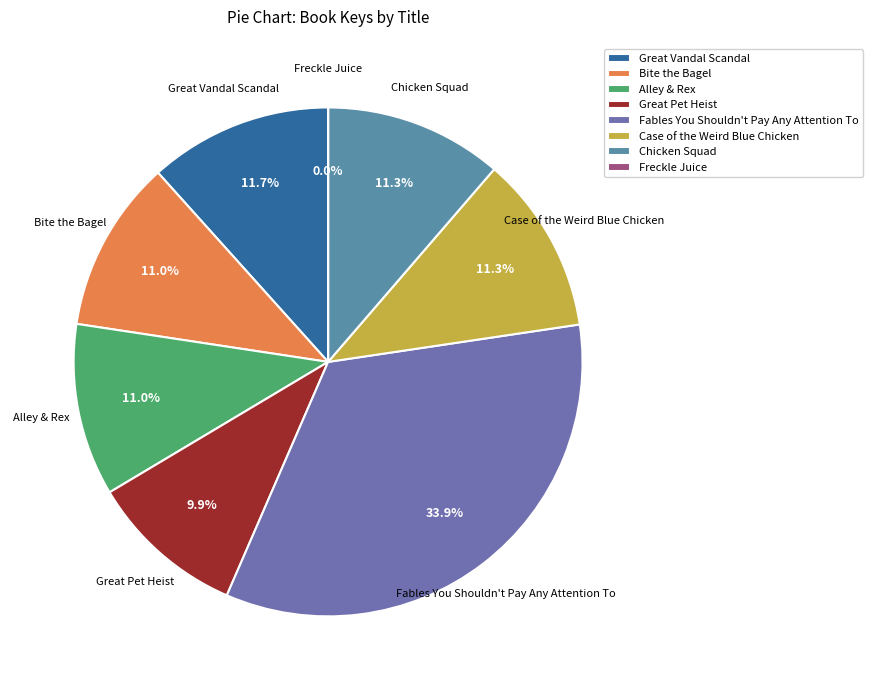

What is the ratio of the value at Alley & Rex to the value at Bite the Bagel?

1.0